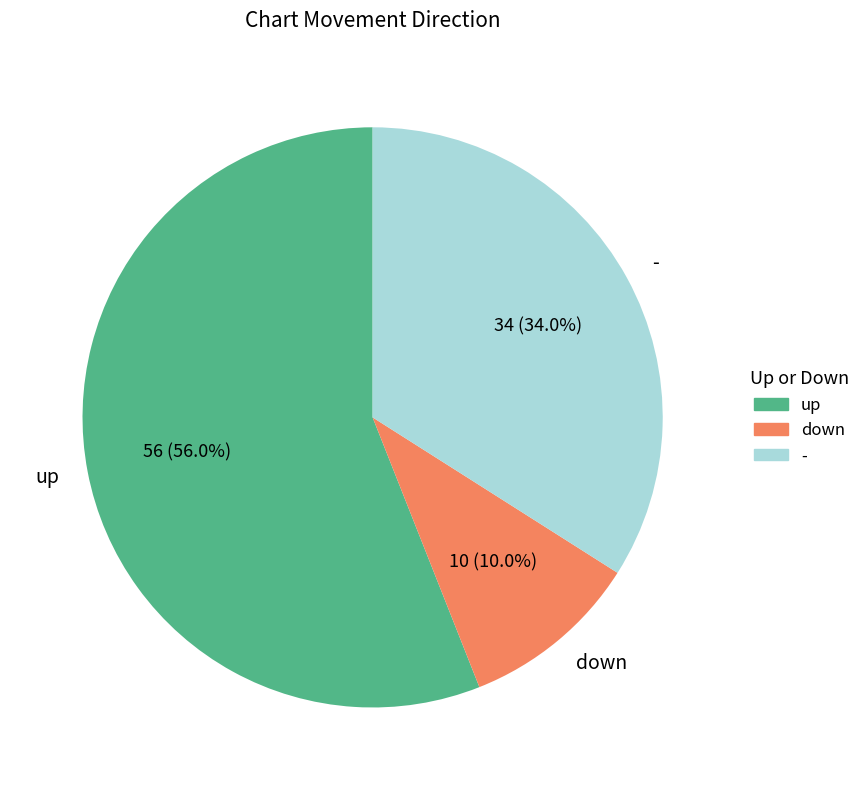

What percentage is NOT represented by -?

66.0%